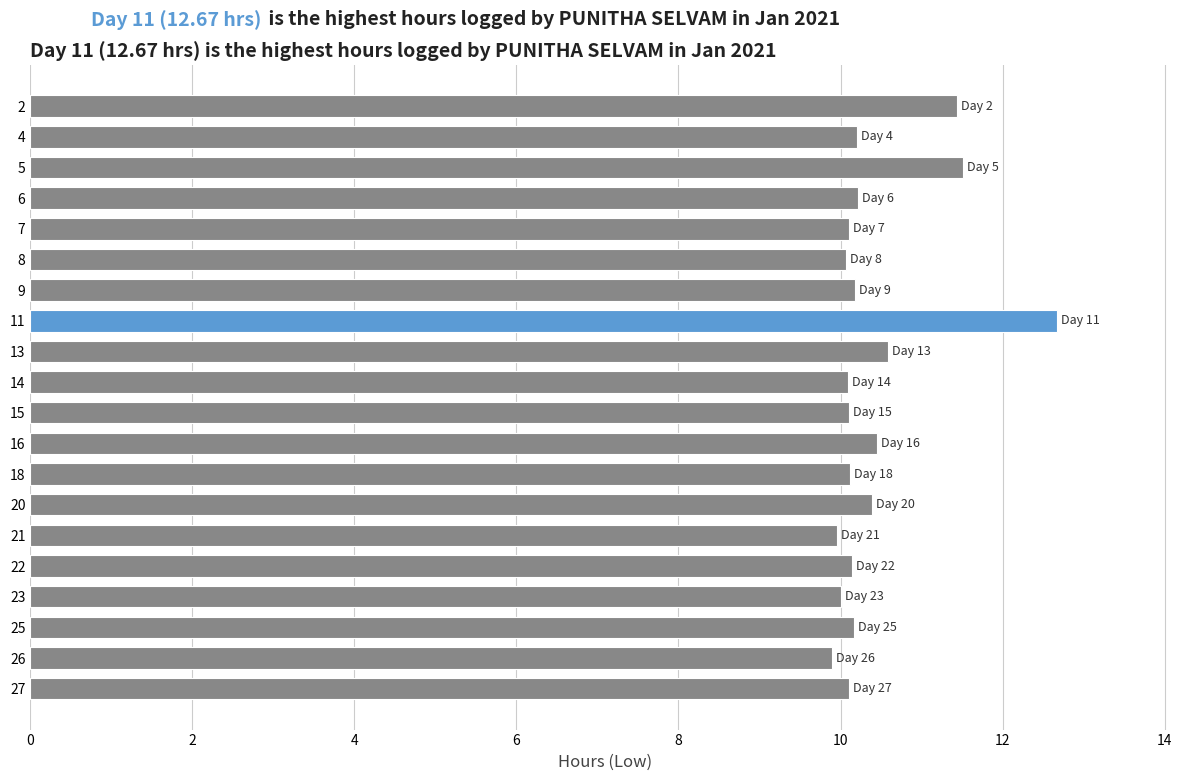

What is the change in value from 5 to 14?

-1.4